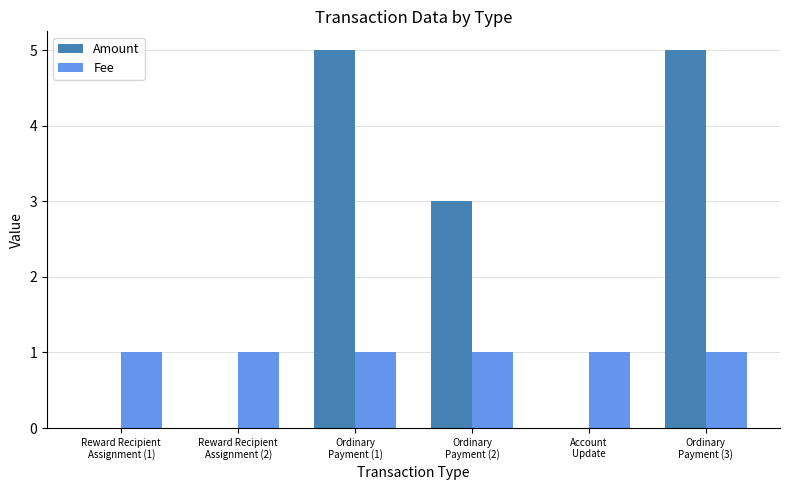

What is the maximum value shown in the chart?

5